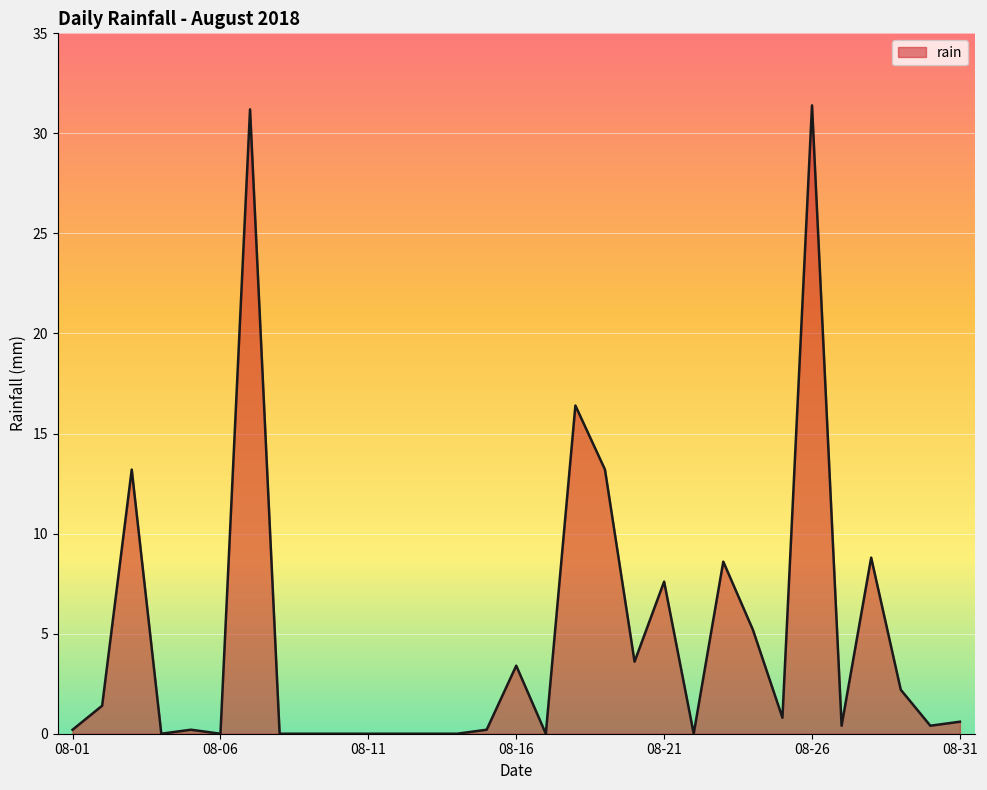

What is the difference between the maximum and minimum values?

31.4